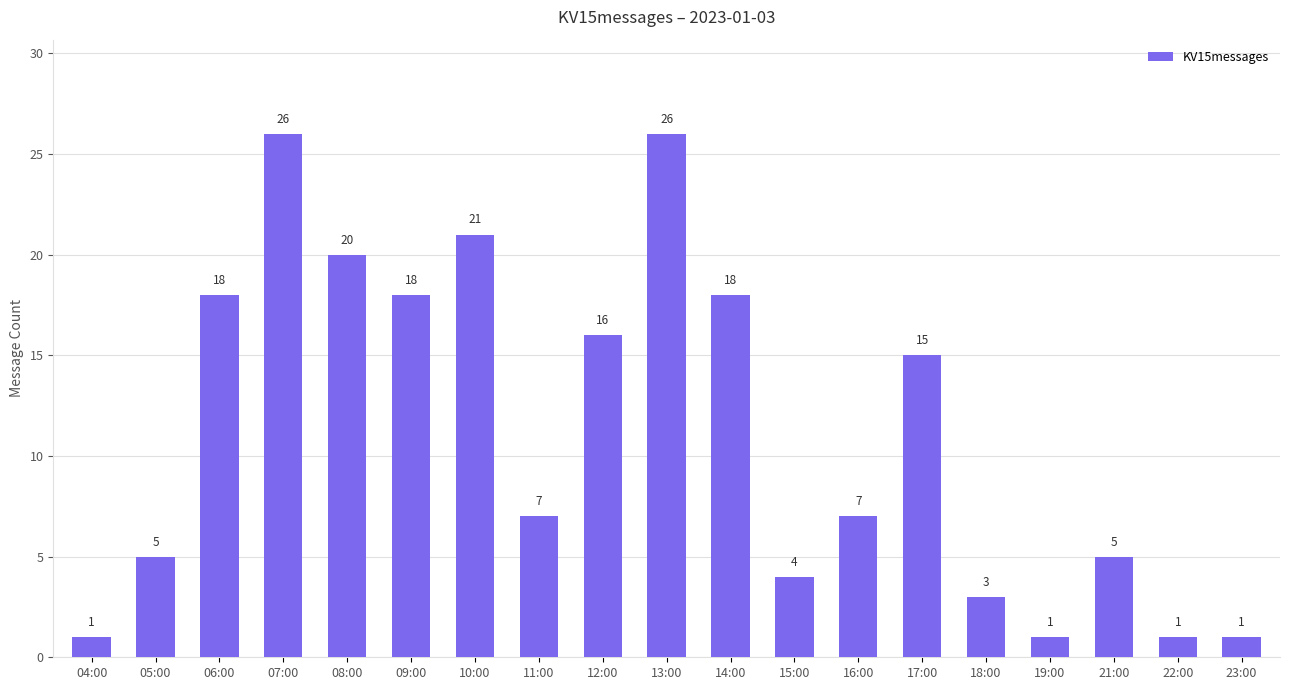

Does the chart contain any negative values?

No